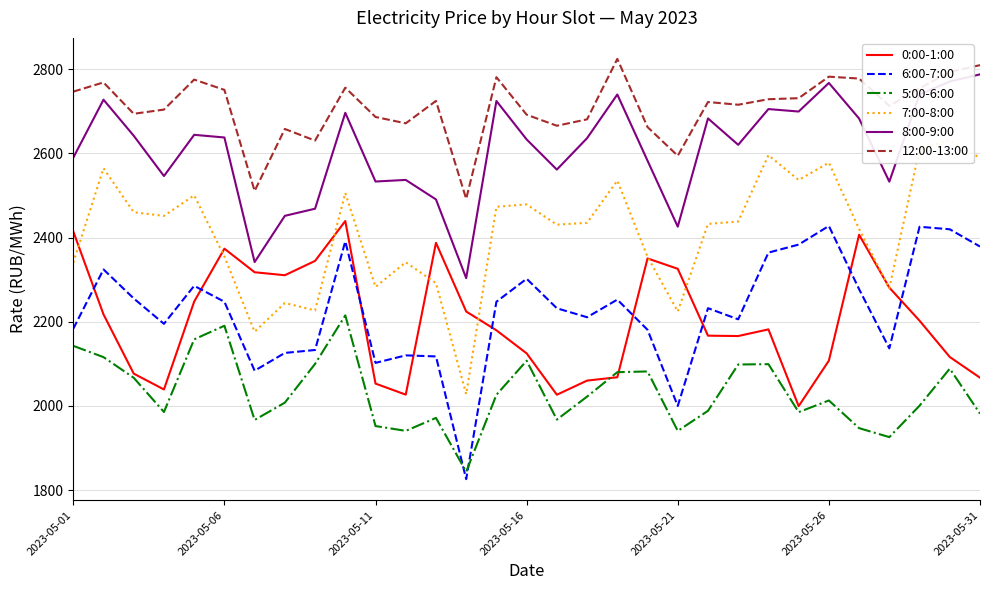

Rank the series at 14 from highest to lowest value.

12:00-13:00, 8:00-9:00, 7:00-8:00, 6:00-7:00, 0:00-1:00, 5:00-6:00